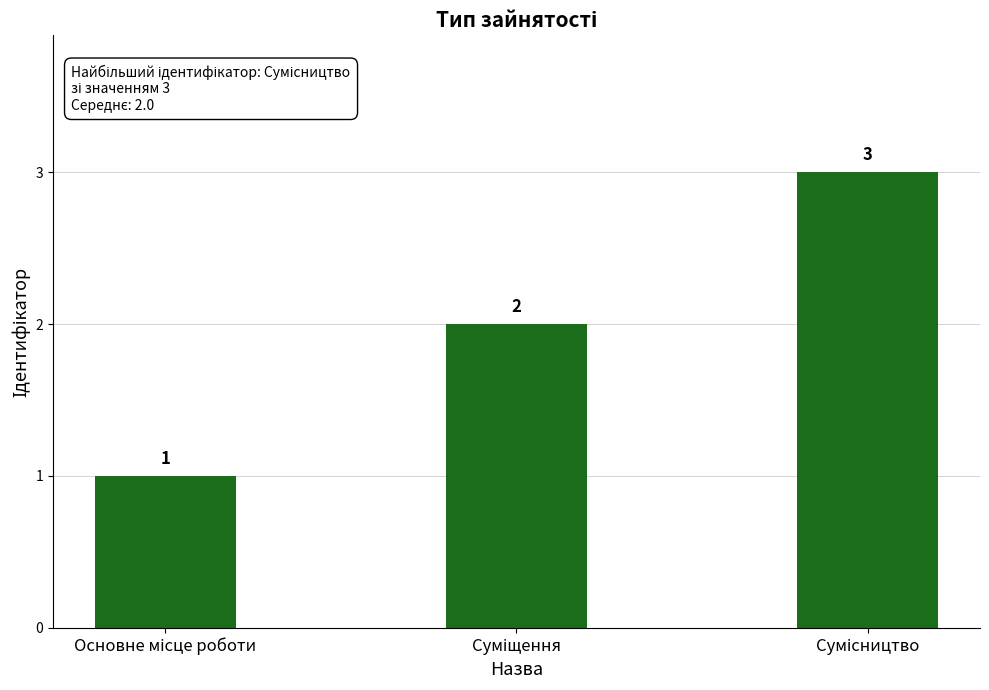

What is the maximum value shown in the chart?

3